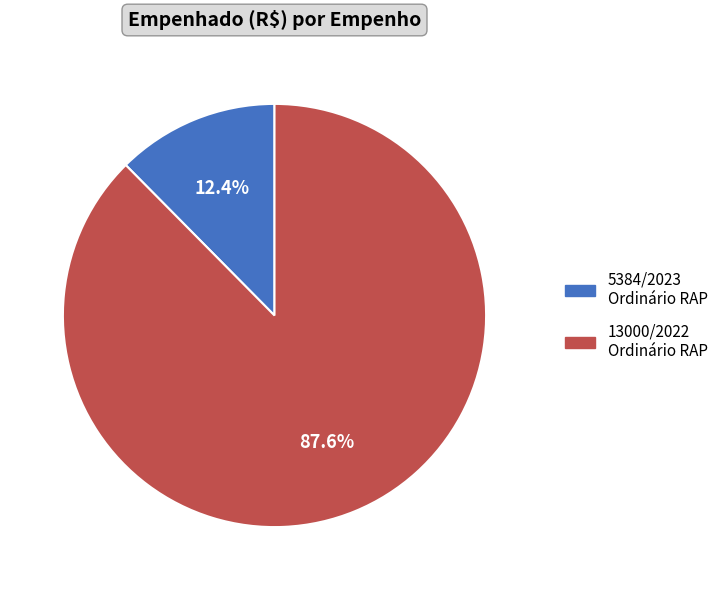

Rank the categories by value from highest to lowest.

13000/2022 Ordinário RAP, 5384/2023 Ordinário RAP